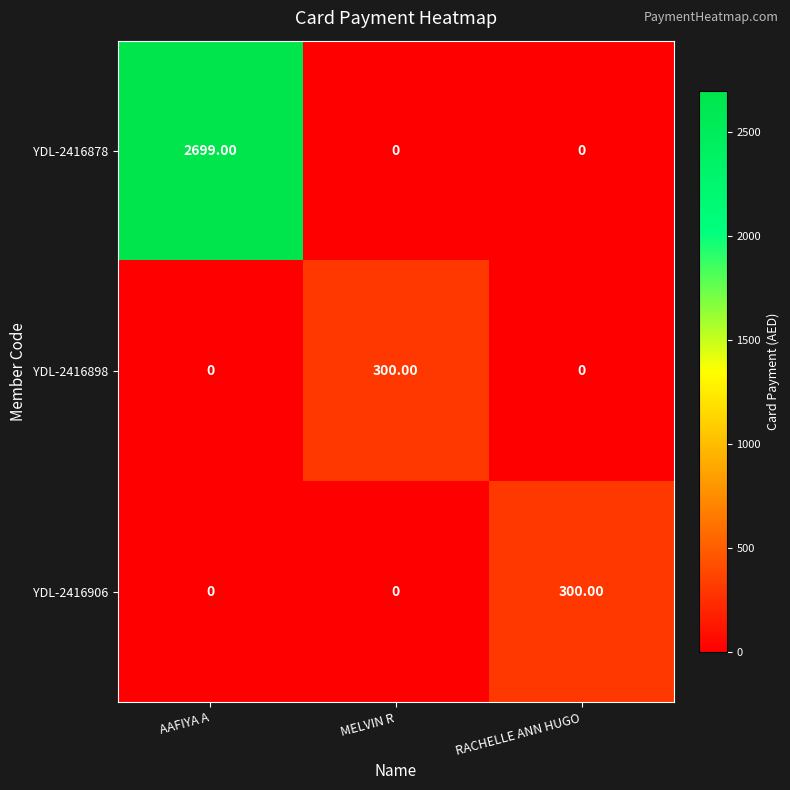

What is the average value of the YDL-2416898 series?

100